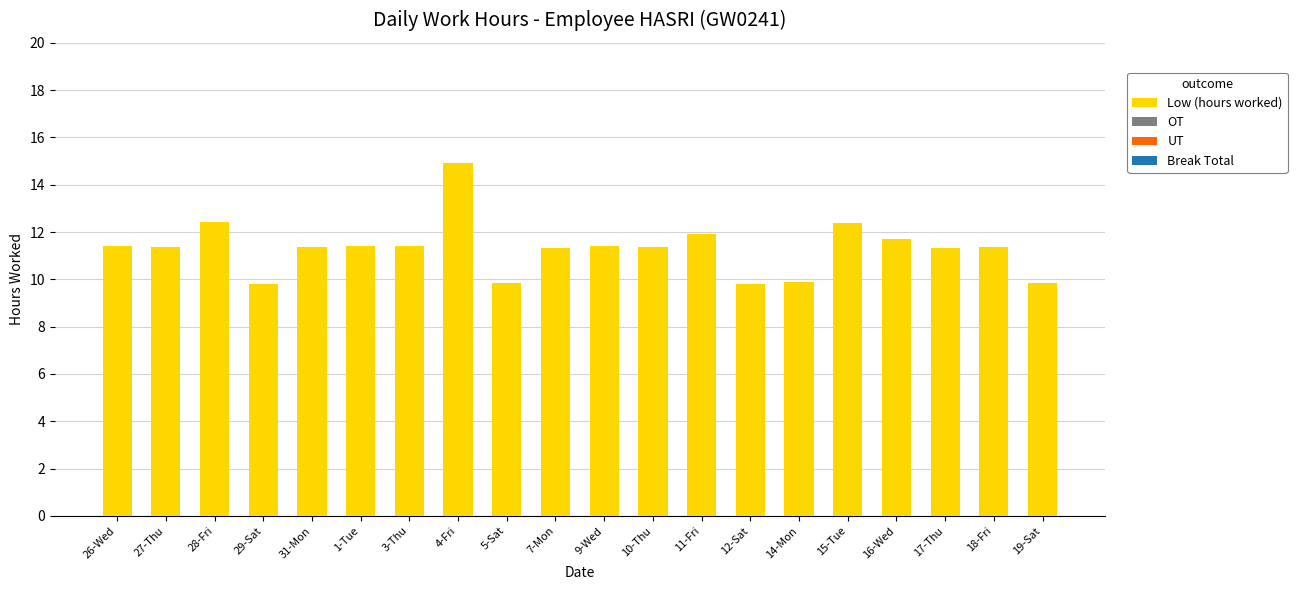

What is the change in value from 29-Sat to 1-Tue?

+1.6